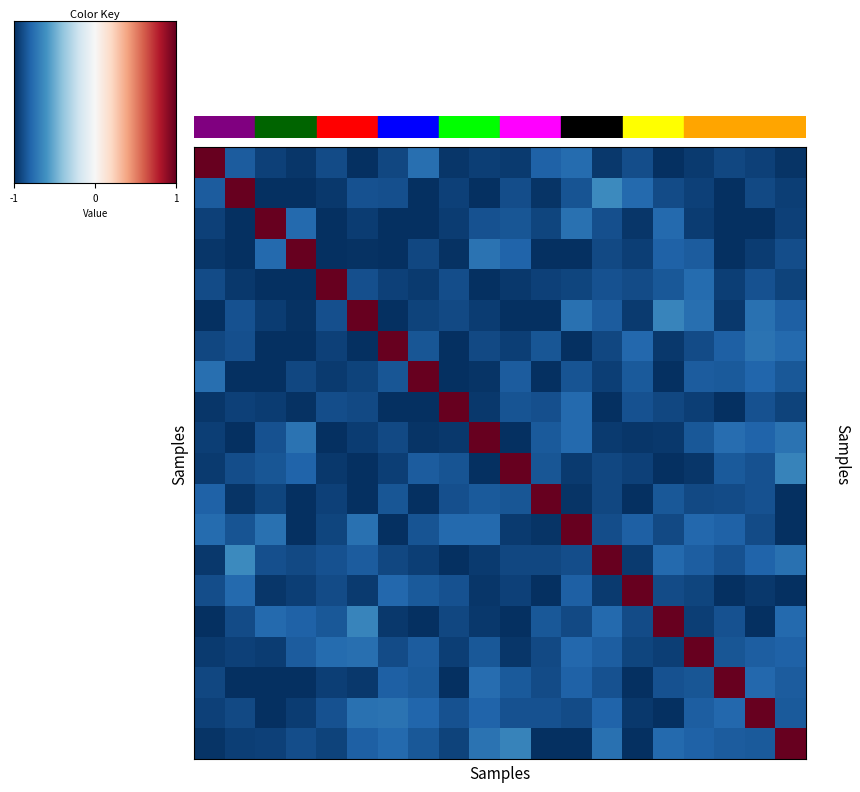

At which category does the chart reach its minimum across all series?

5